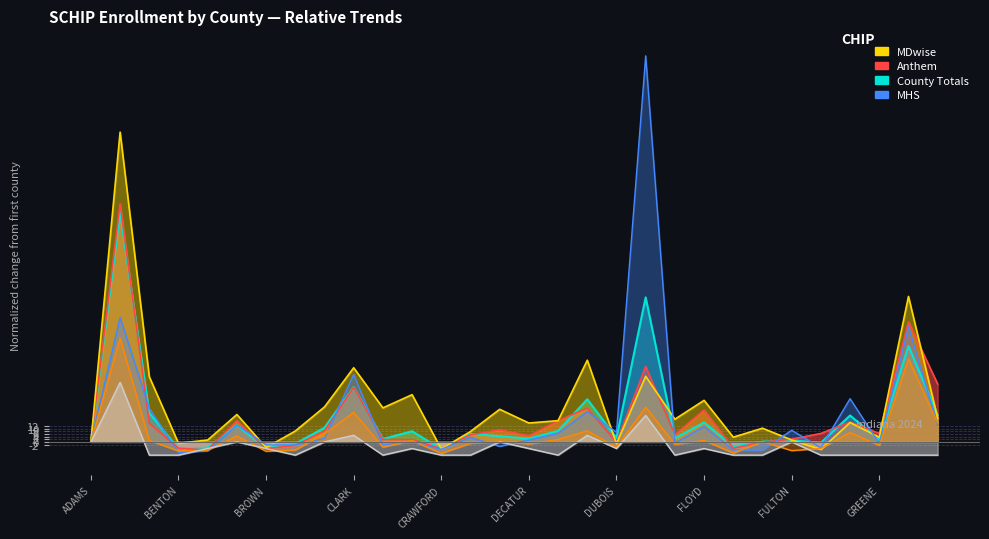

Rank the series at BARTHOLOMEW from highest to lowest value.

MDwise, MHS, County Totals, Anthem, CareSource, Fee for Service